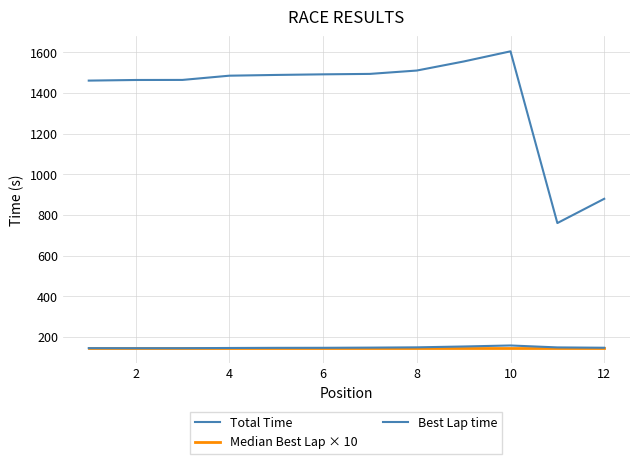

What is the average value of the Median Best Lap × 10 series?

147.1